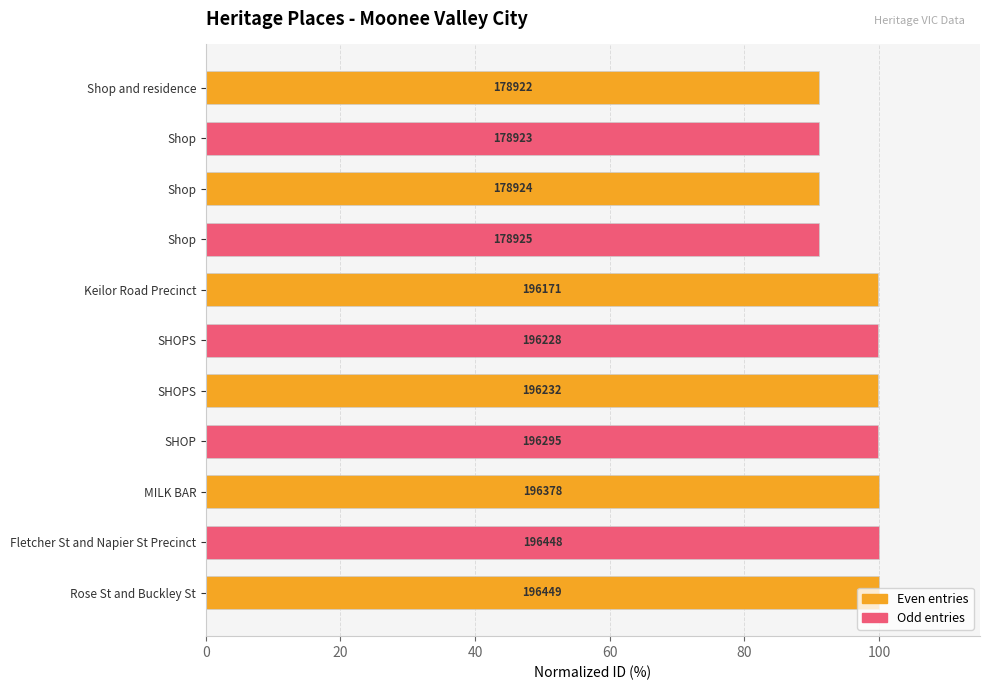

How many bars are there in total?

11